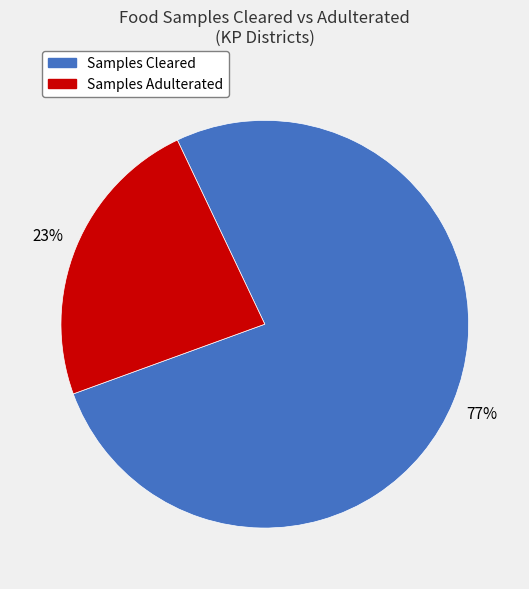

Combined, do Samples Cleared and Samples Adulterated account for over 50%?

Yes